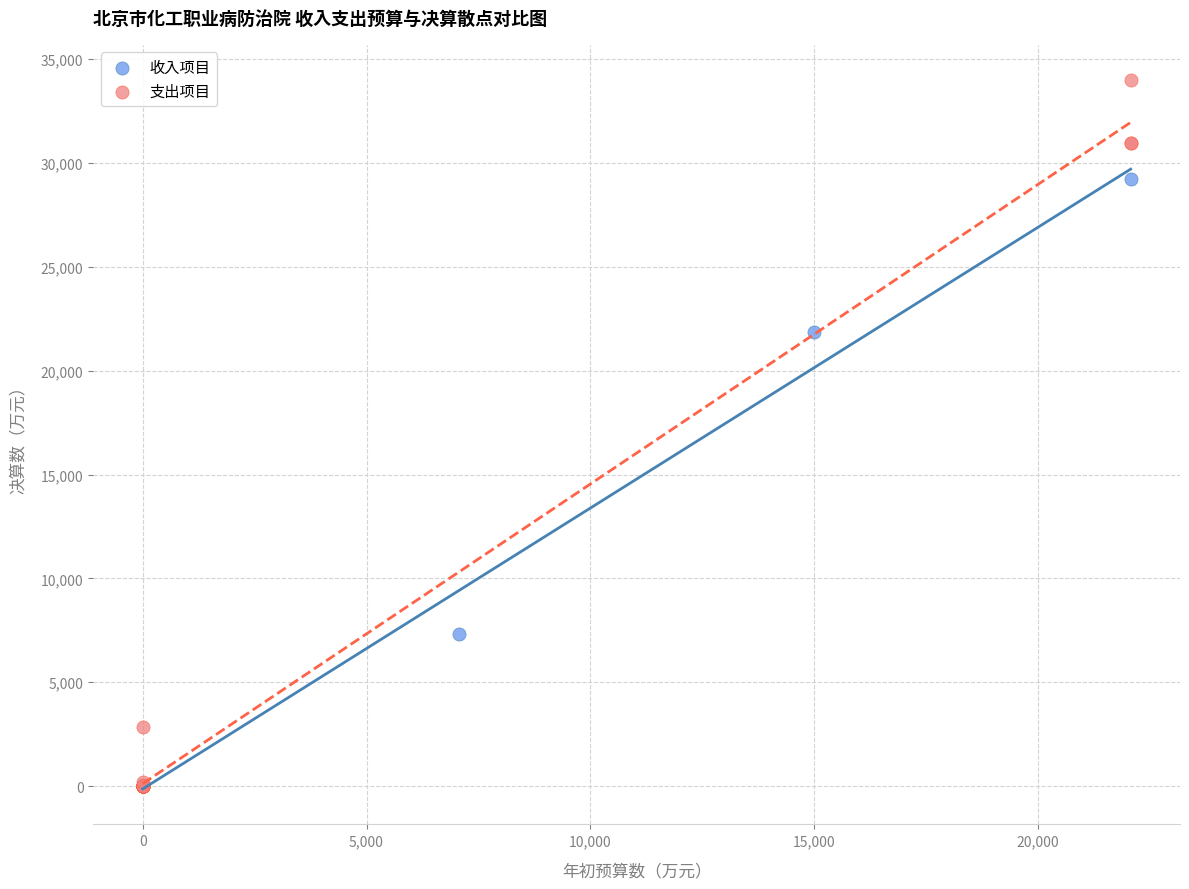

Which series contains the highest Y value?

支出项目